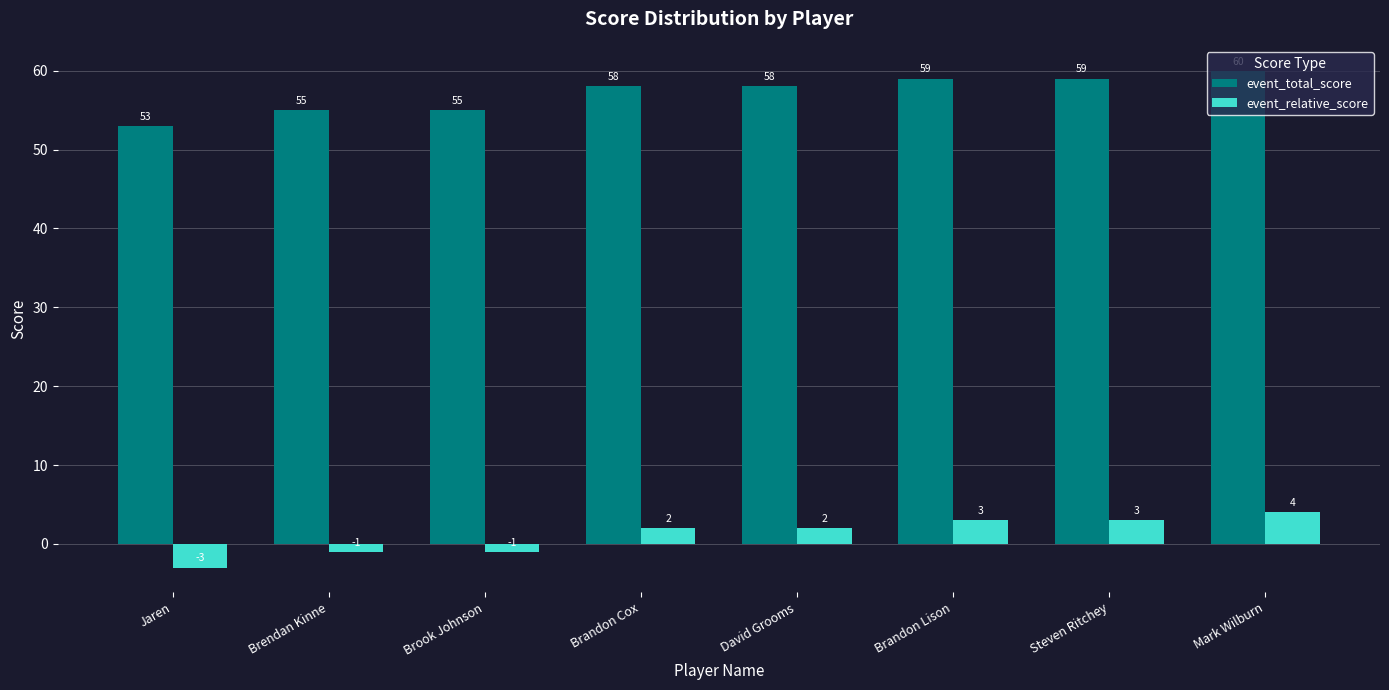

The value of event_total_score at Jaren is 53. True or false?

True